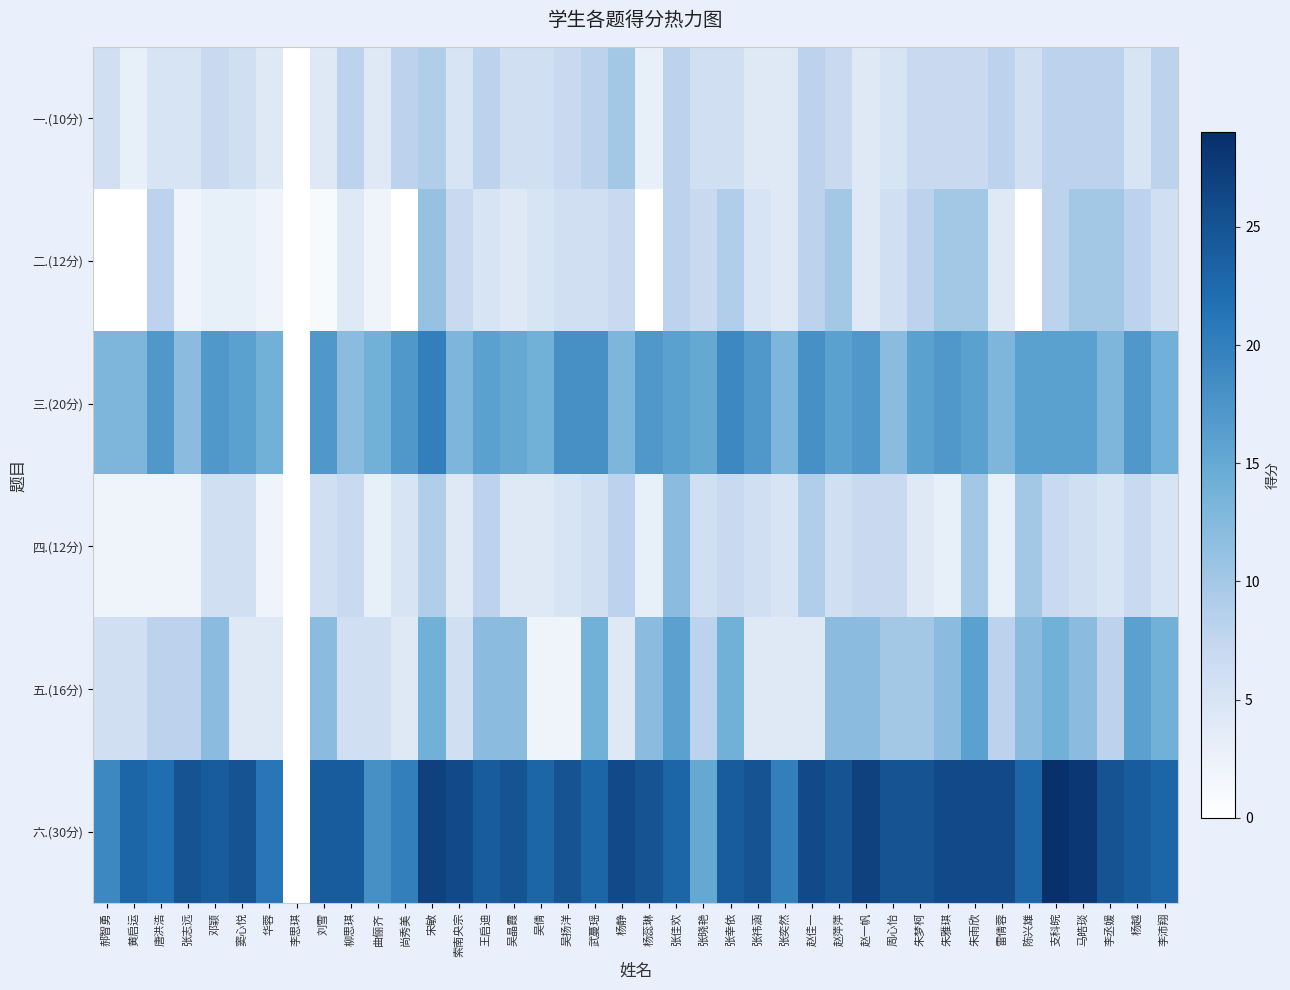

Which label corresponds to the largest value in the chart?

支科皖